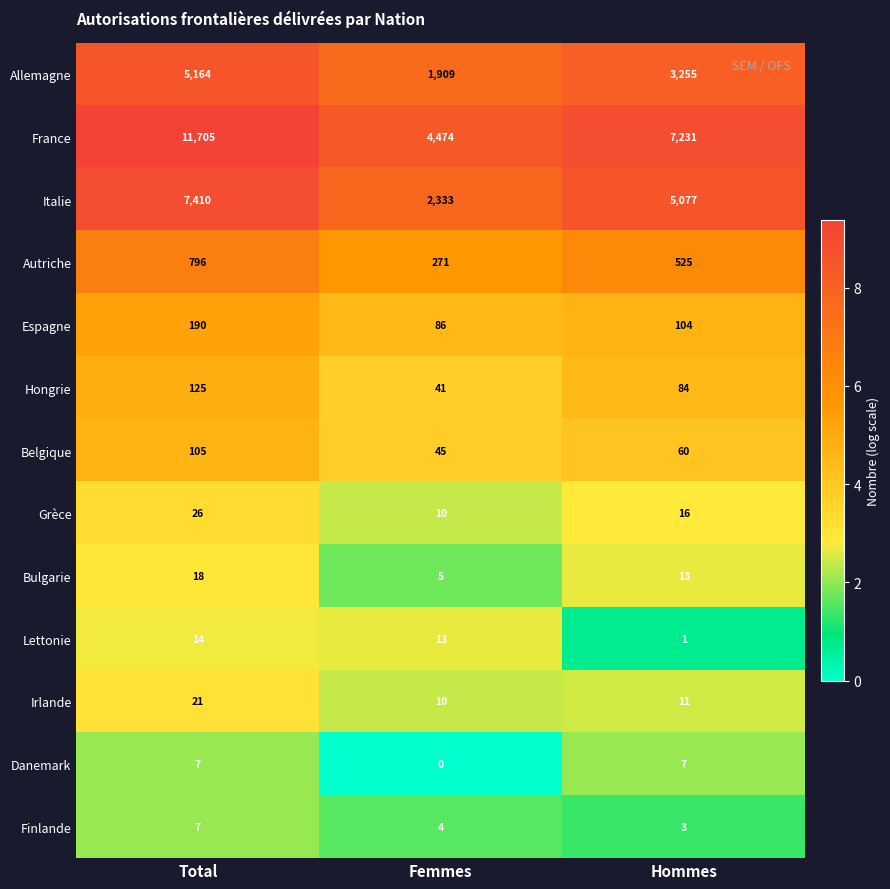

How many series are shown in this chart?

13